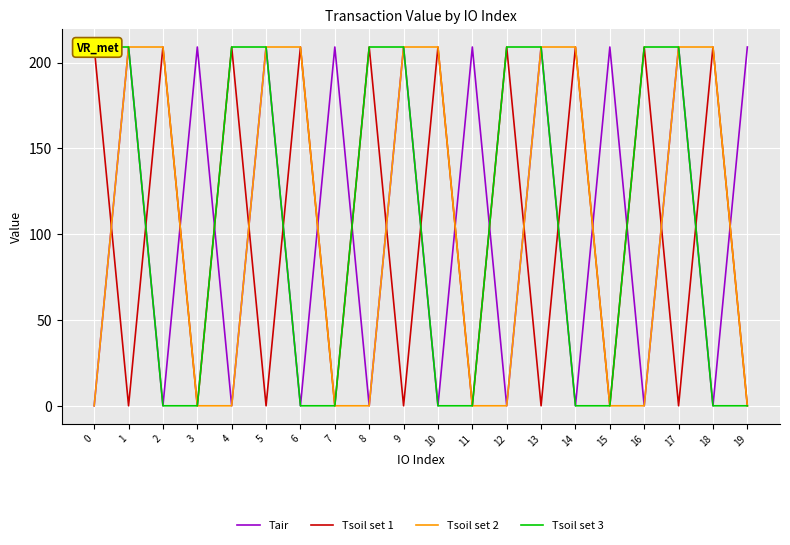

What is the difference between the second highest and minimum values in the Tsoil set 1 series?

208.9